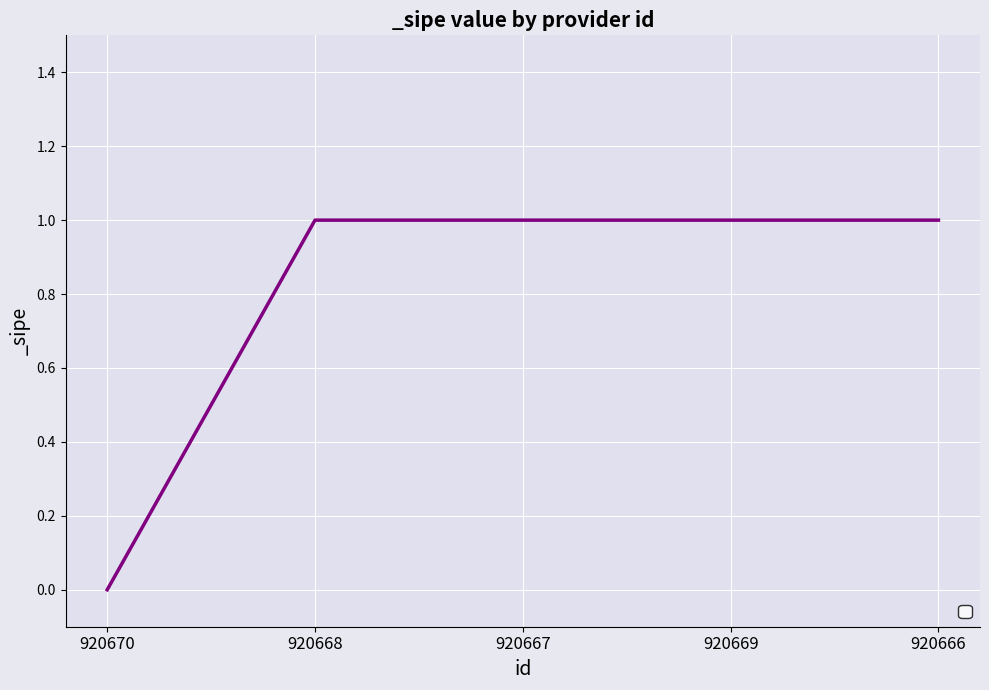

The chart shows a value of 1 at 920668. True or false?

True